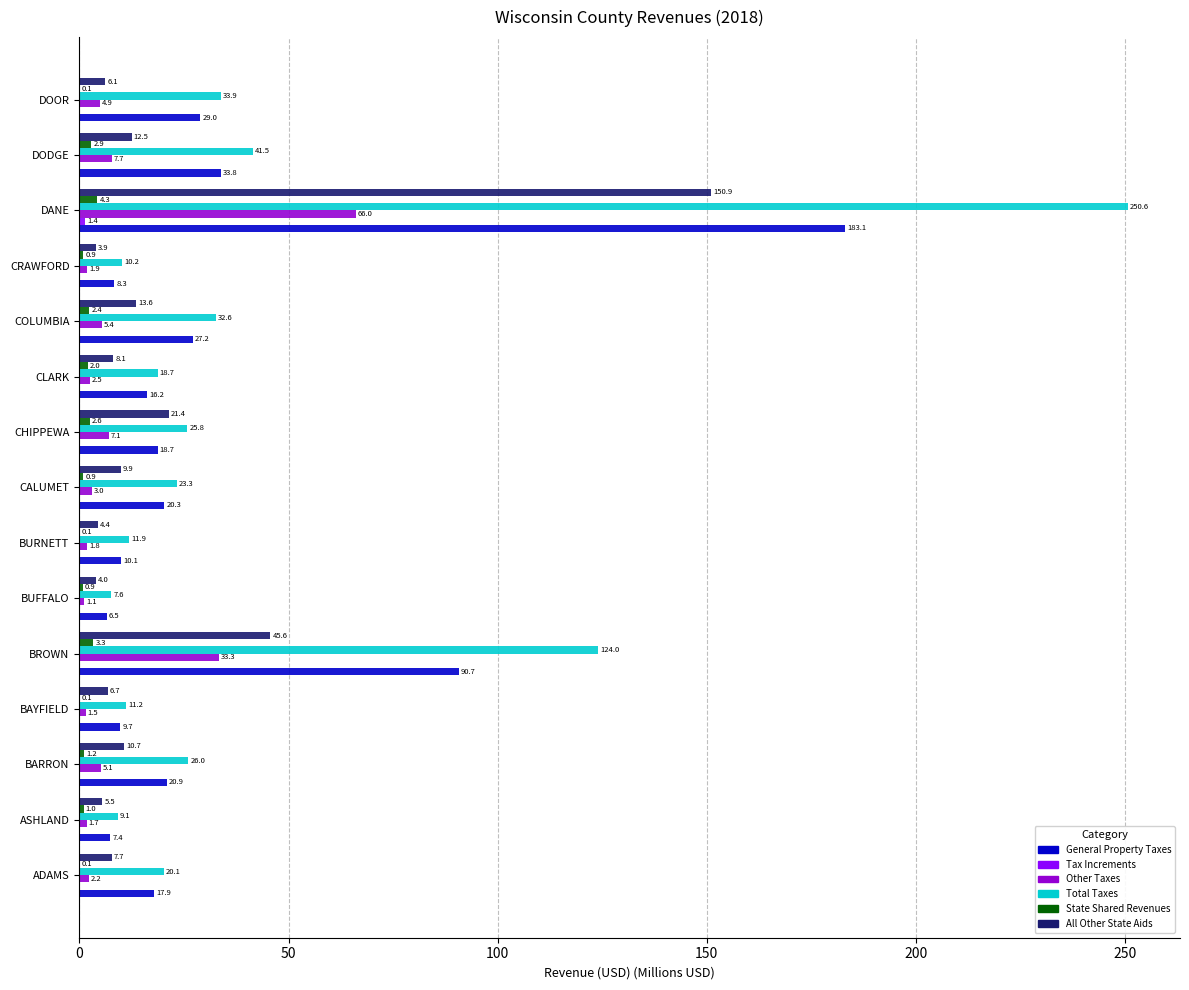

At which category is the sum across all series the highest?

DANE